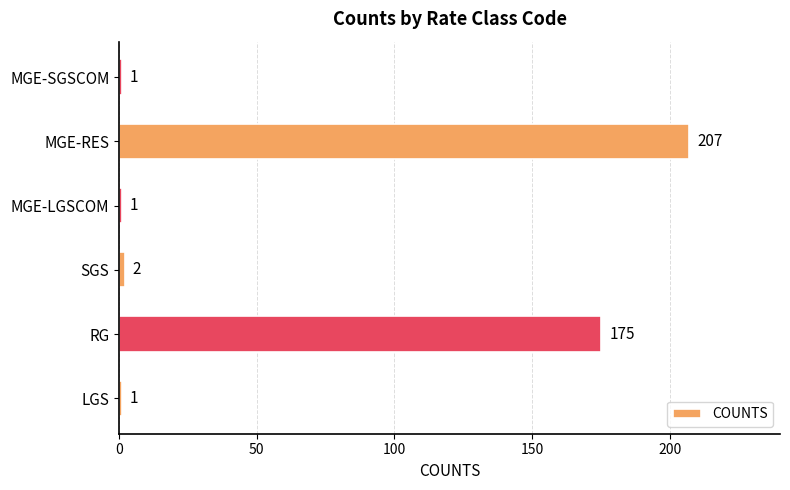

The chart shows a value of 76 at RG. True or false?

False